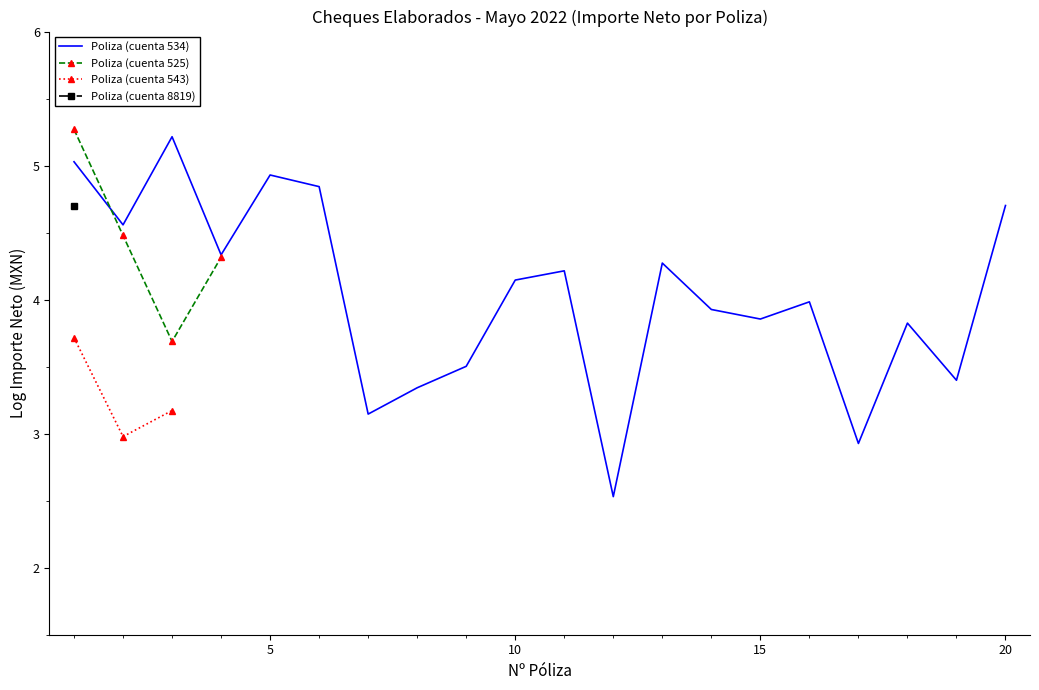

Rank the series by their maximum value, from highest to lowest.

Poliza (cuenta 525), Poliza (cuenta 534), Poliza (cuenta 8819), Poliza (cuenta 543)